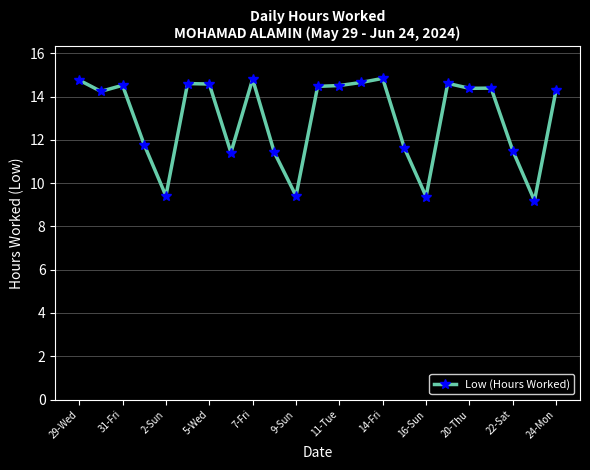

Does the chart have visible grid lines?

Yes